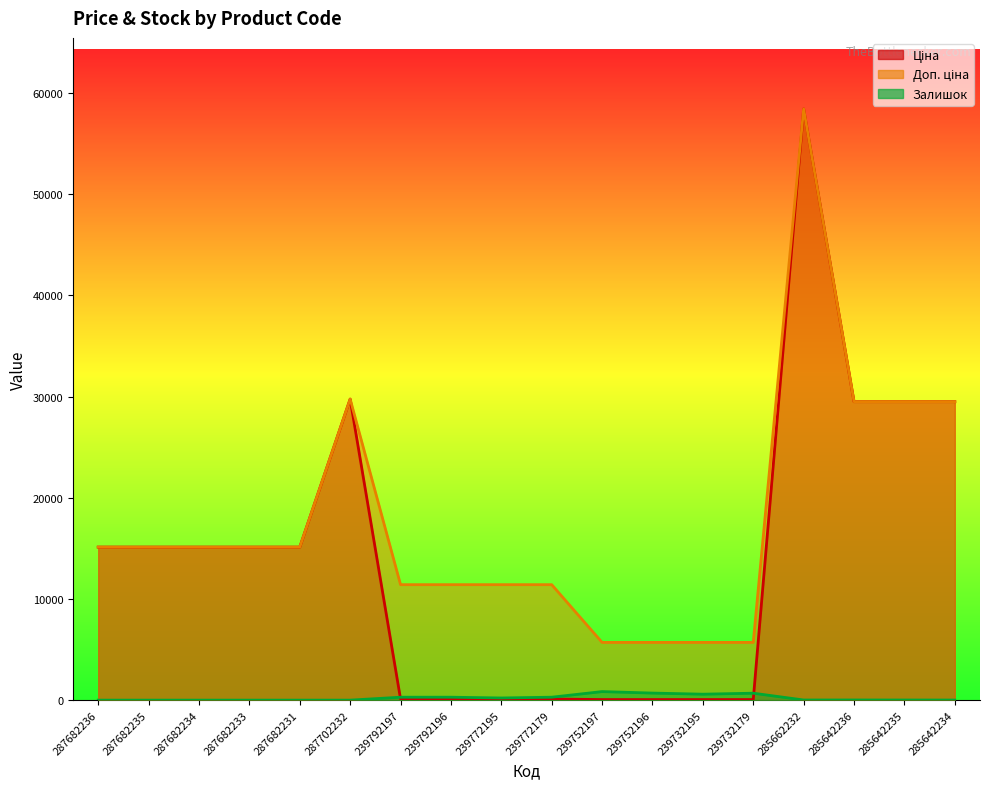

Rank the series by their average value, from lowest to highest.

Залишок, Ціна, Доп. ціна